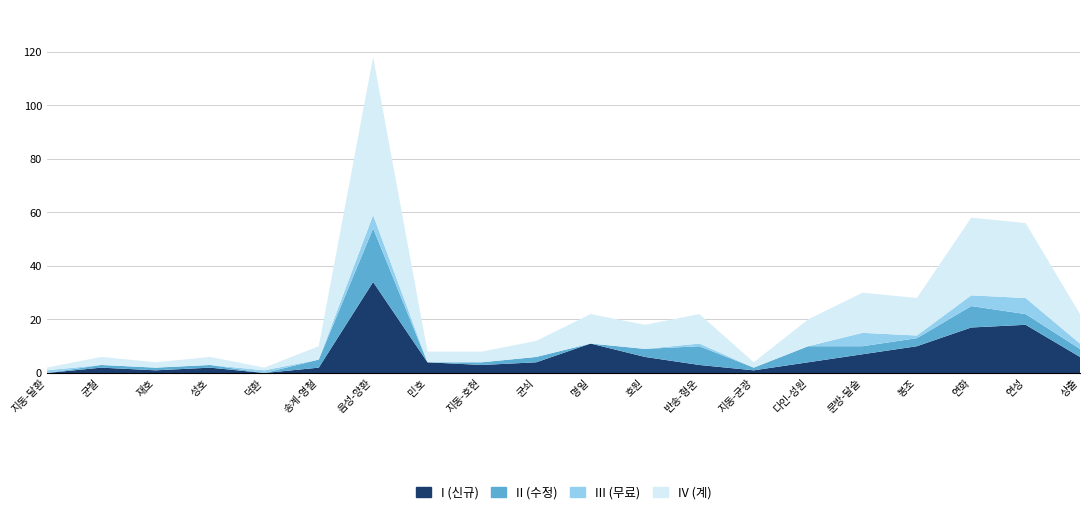

Reading left to right, list all the values displayed in this chart.

I (신규): 0	2	1	2	0	2	34	4	3	4	11	6	3	1	4	7	10	17	18	6
II (수정): 0	1	1	1	0	3	20	0	1	2	0	3	7	1	6	3	3	8	4	3
III (무료): 1	0	0	0	1	0	5	0	0	0	0	0	1	0	0	5	1	4	6	2
IV (계): 1	3	2	3	1	5	59	4	4	6	11	9	11	2	10	15	14	29	28	11